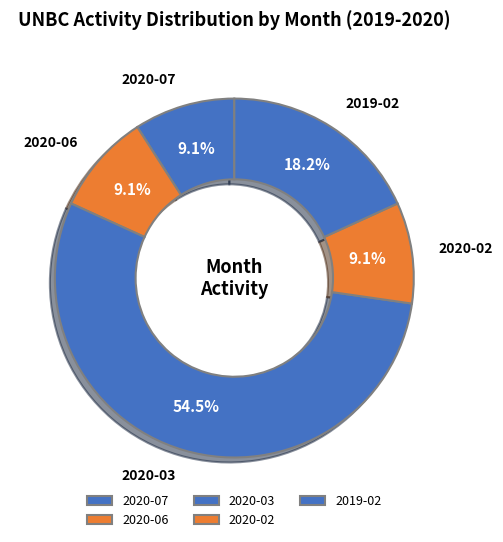

To the nearest percent, what is the difference between the largest and smallest slice percentages?

45%